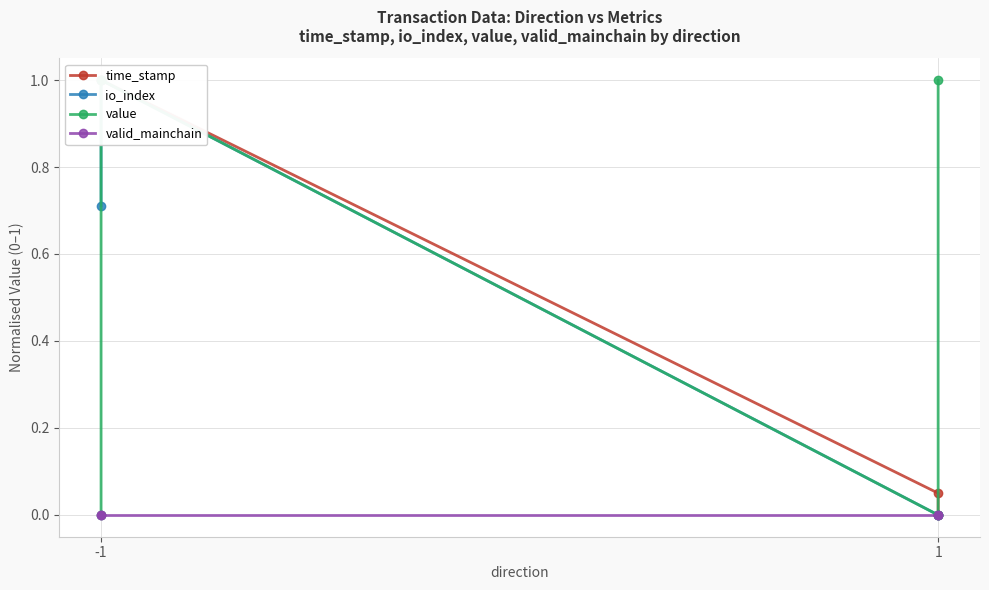

What is the value of the io_index point at the 1st from the left?

0.7